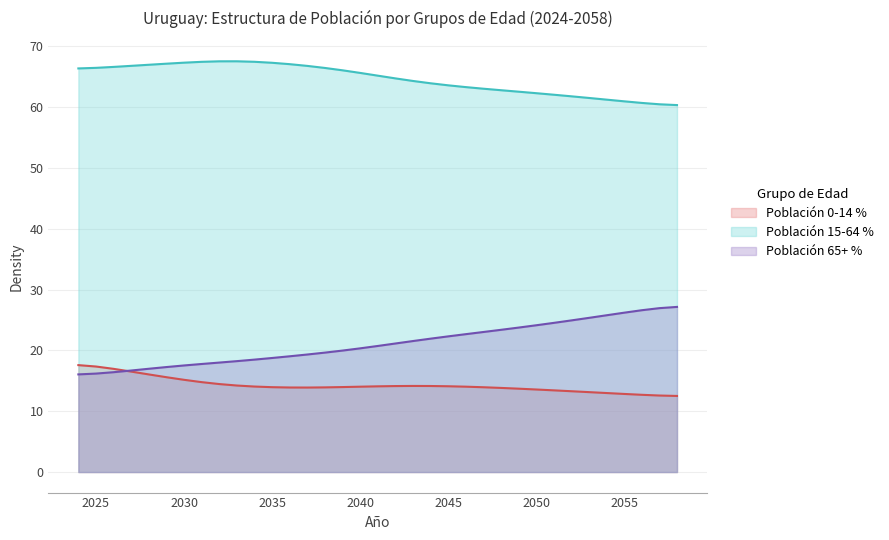

What are all the series names shown in the legend?

Población 0-14 %, Población 15-64 %, Población 65+ %